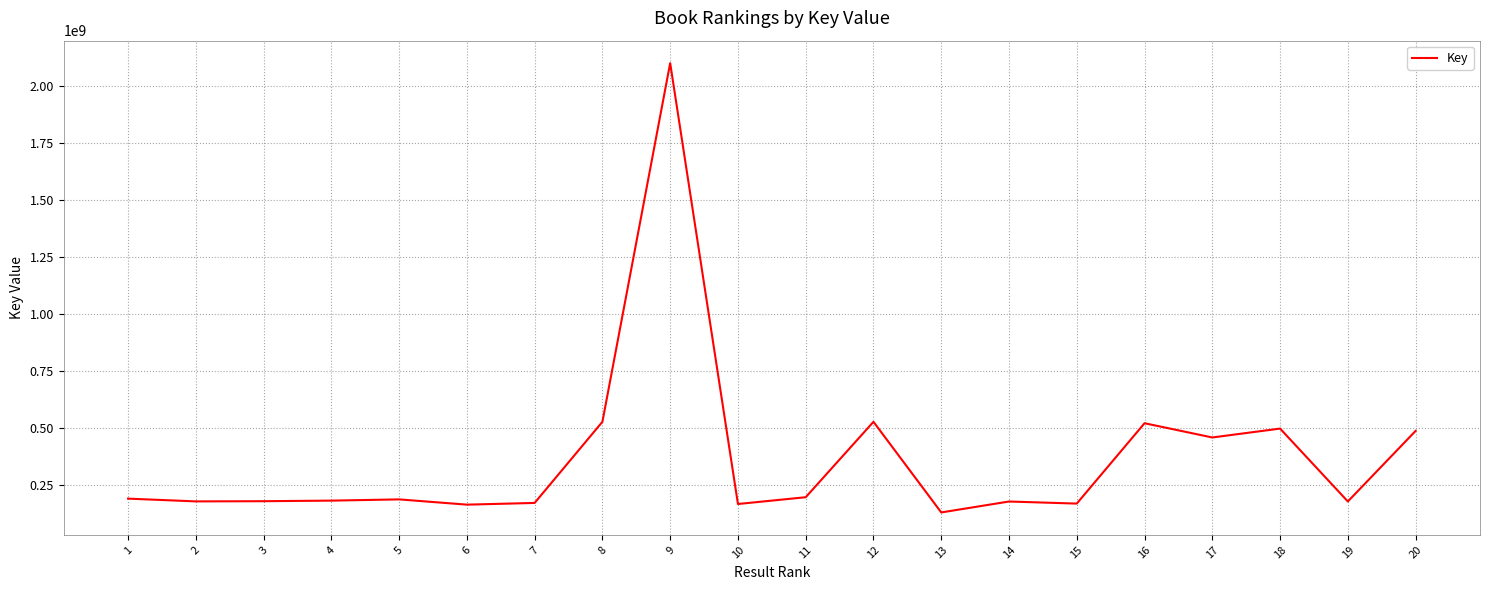

What is the difference between the maximum and minimum values?

1972859311